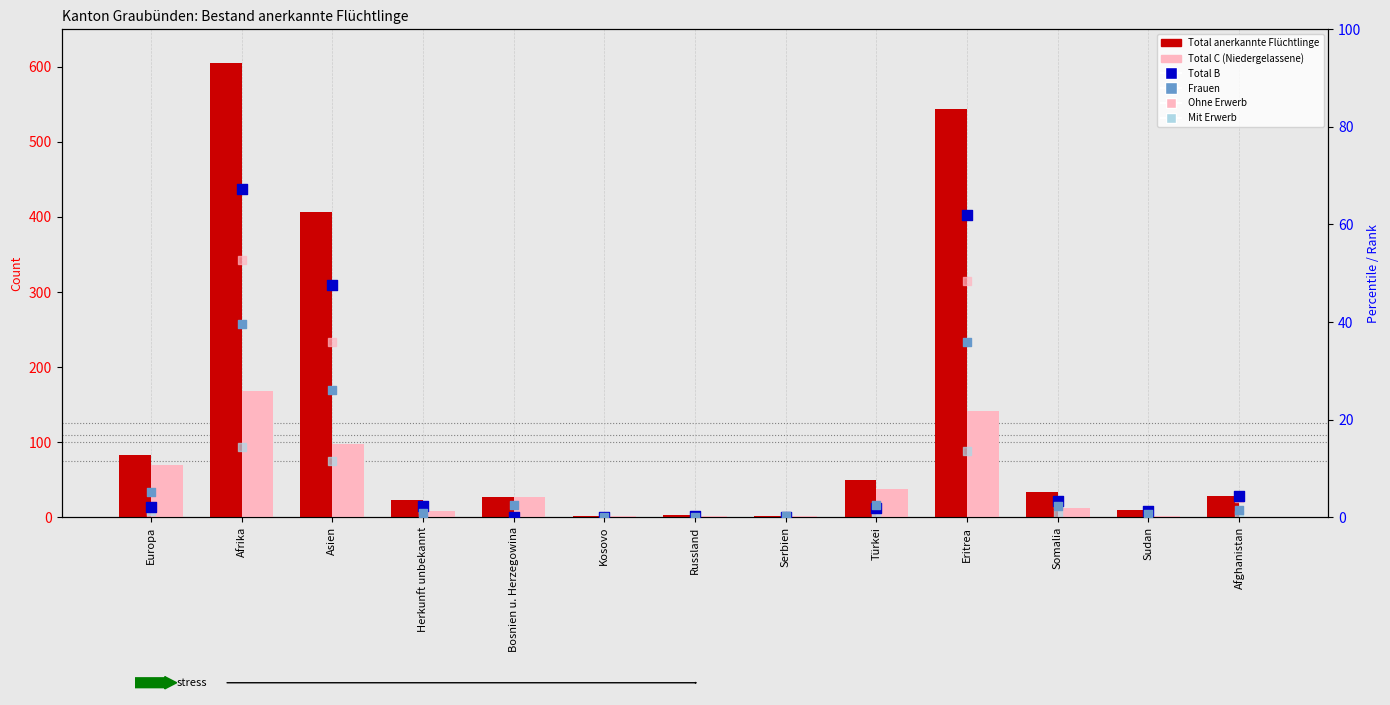

At which category is the sum across all series the highest?

Afrika